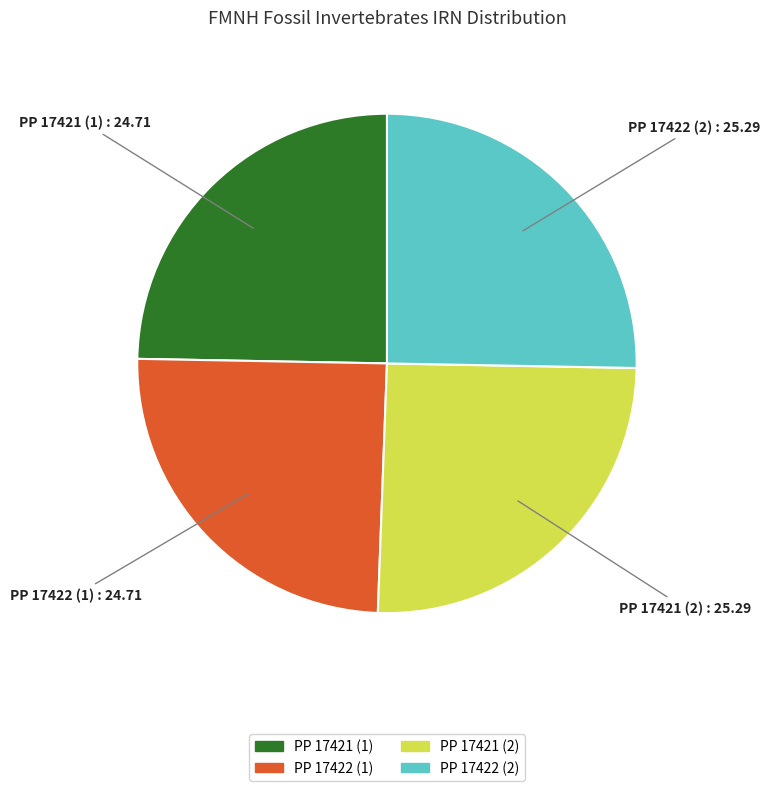

Is there a majority slice in this chart?

No